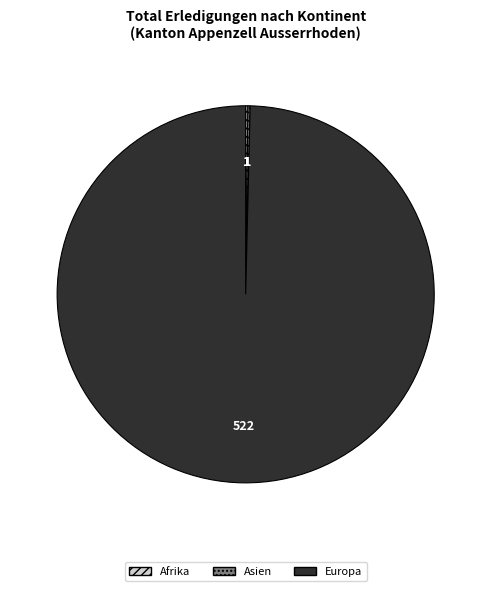

The Europa slice represents 100% of the pie. True or false?

True